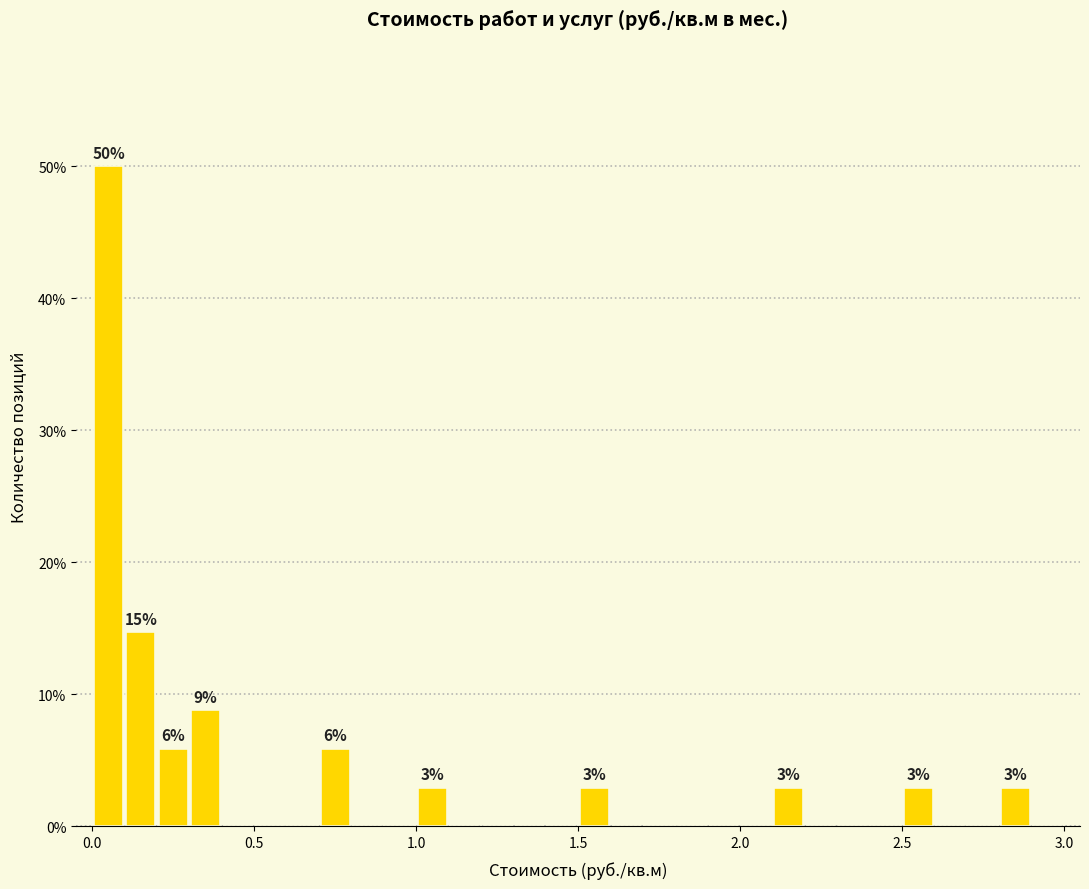

Read against the x-axis, roughly where is the centre of the tallest bar?

0.05